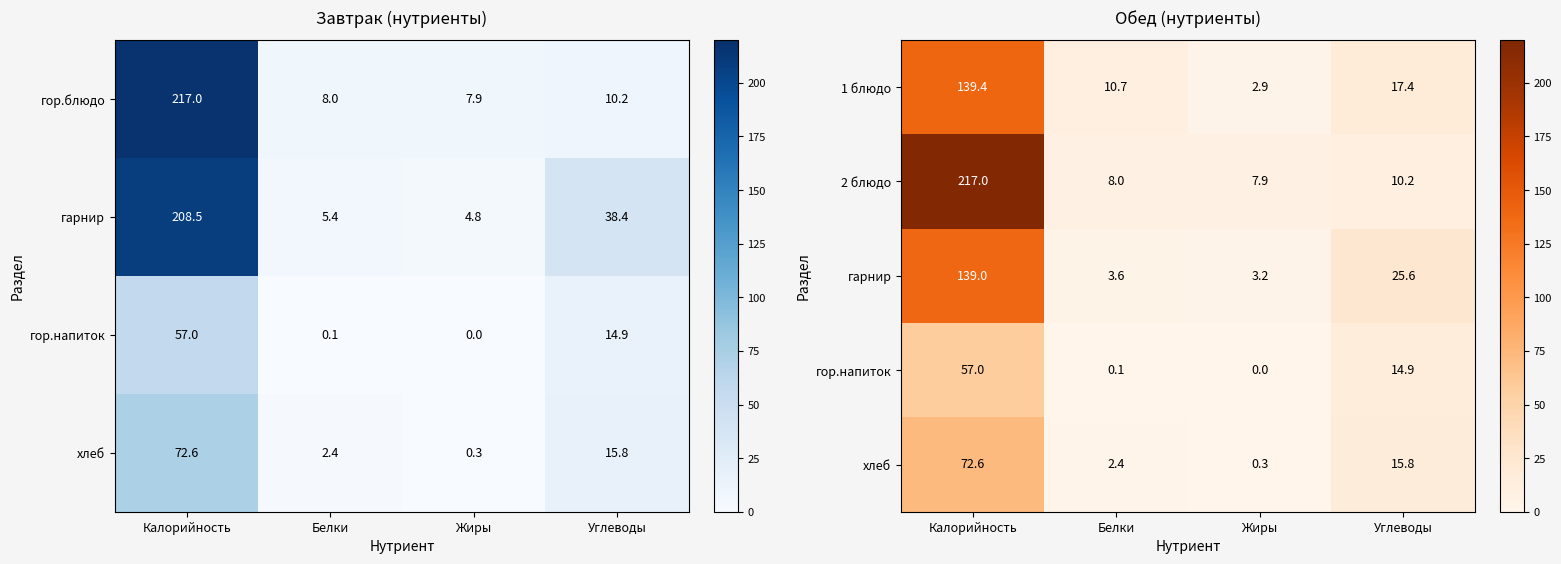

Where is 2 блюдо nearest to the value 112?

Углеводы